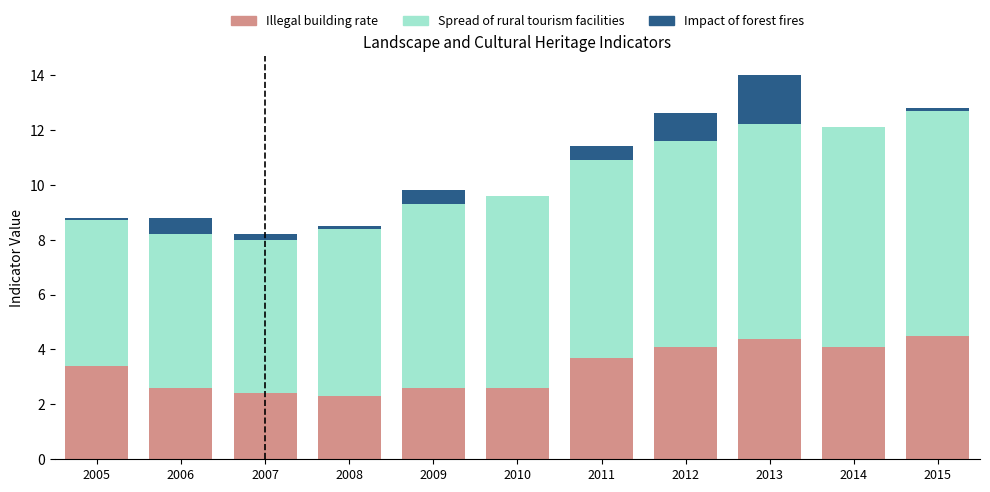

At which category is the sum across all series the highest?

2013